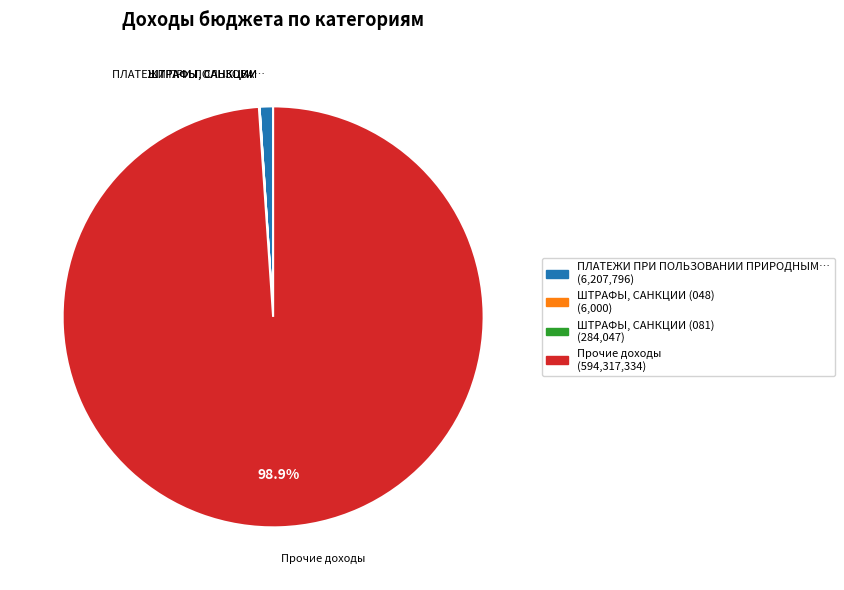

Is there any slice that represents more than half of the pie?

Yes